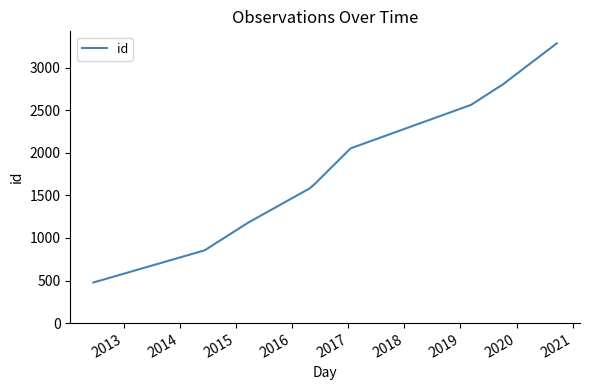

Where does the data first go above 2052?

2018